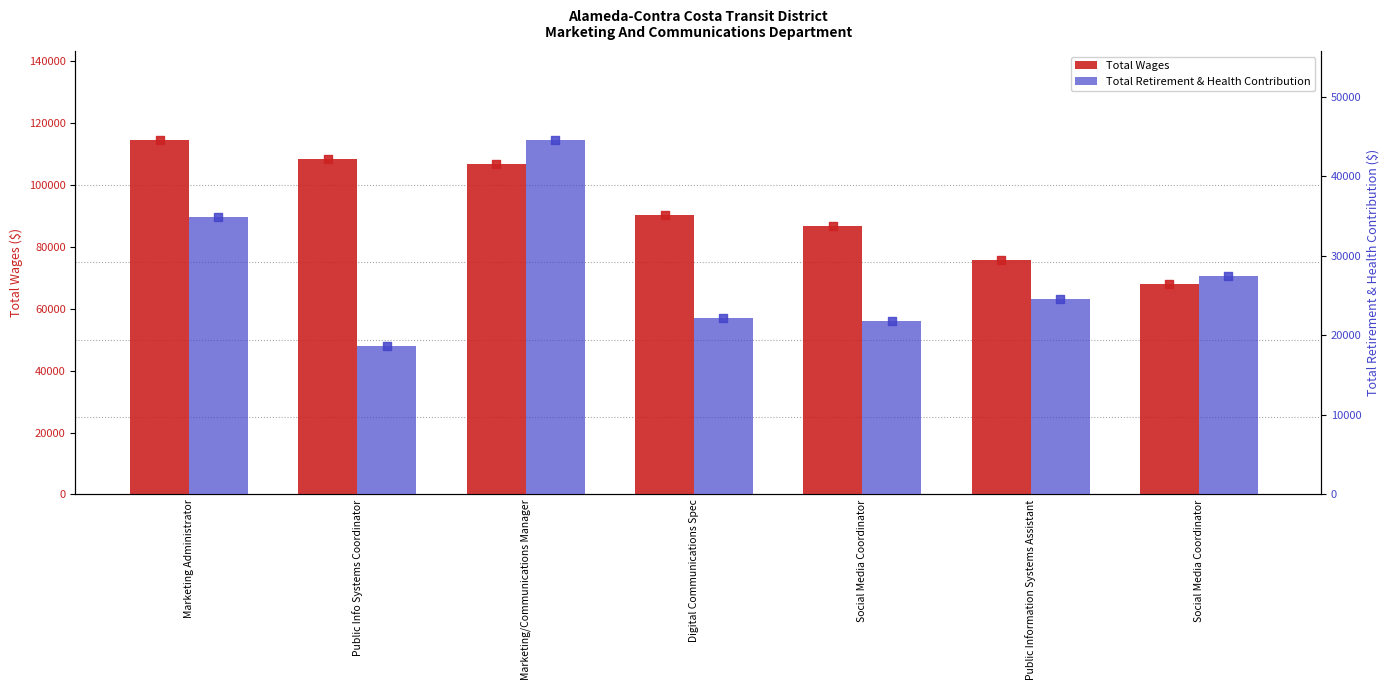

Which series has the largest total across all categories?

Total Wages